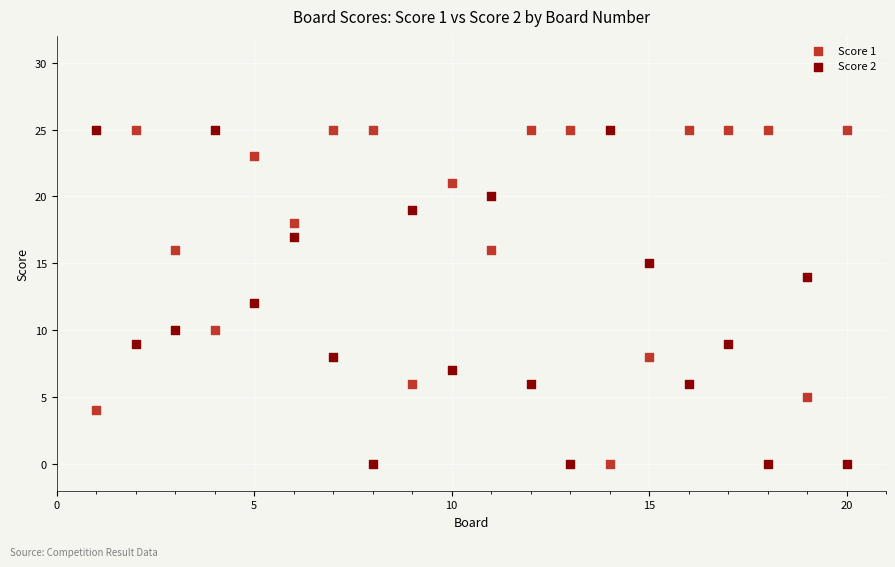

What is the X range (max minus min) for the scatter plot?

19